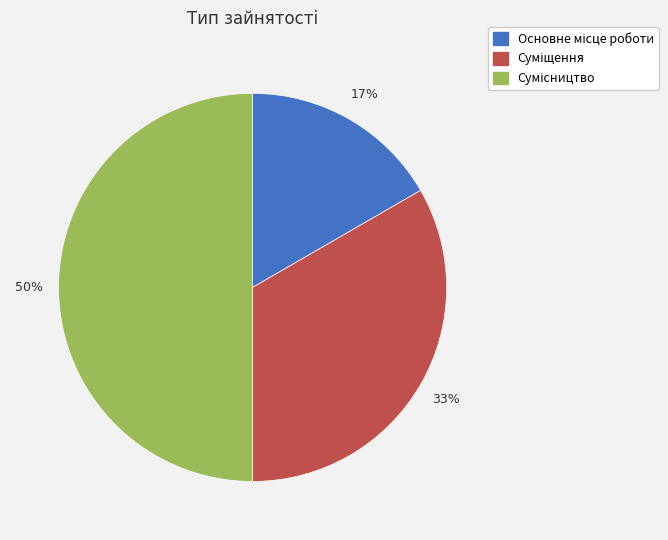

To the nearest percent, what is the difference between the largest and smallest slice percentages?

33%